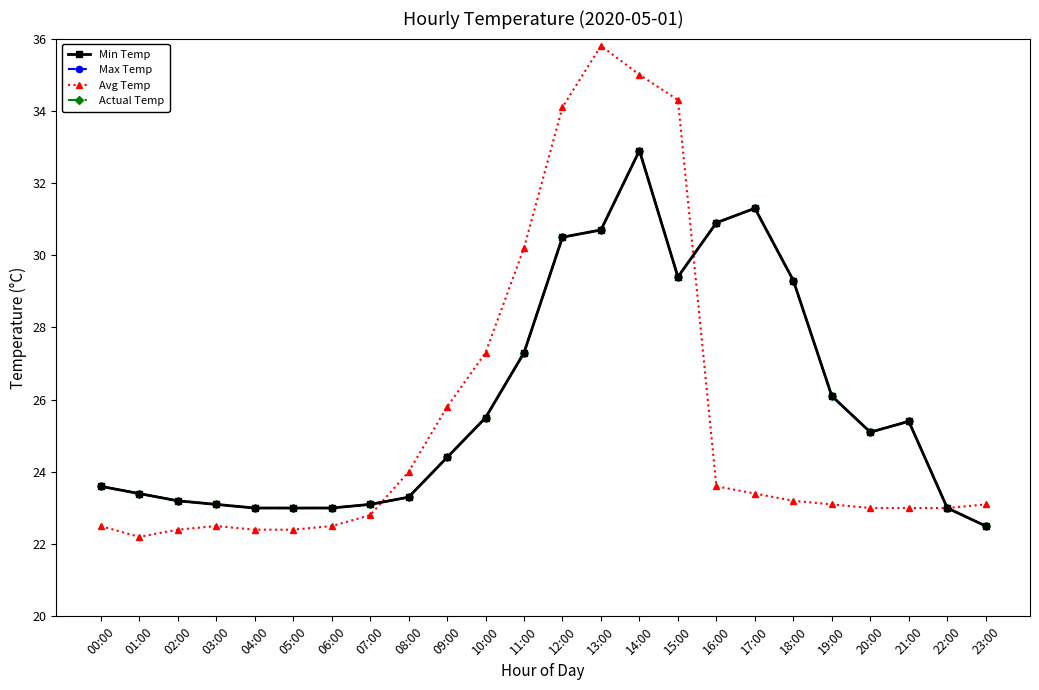

Does the chart have visible grid lines?

No